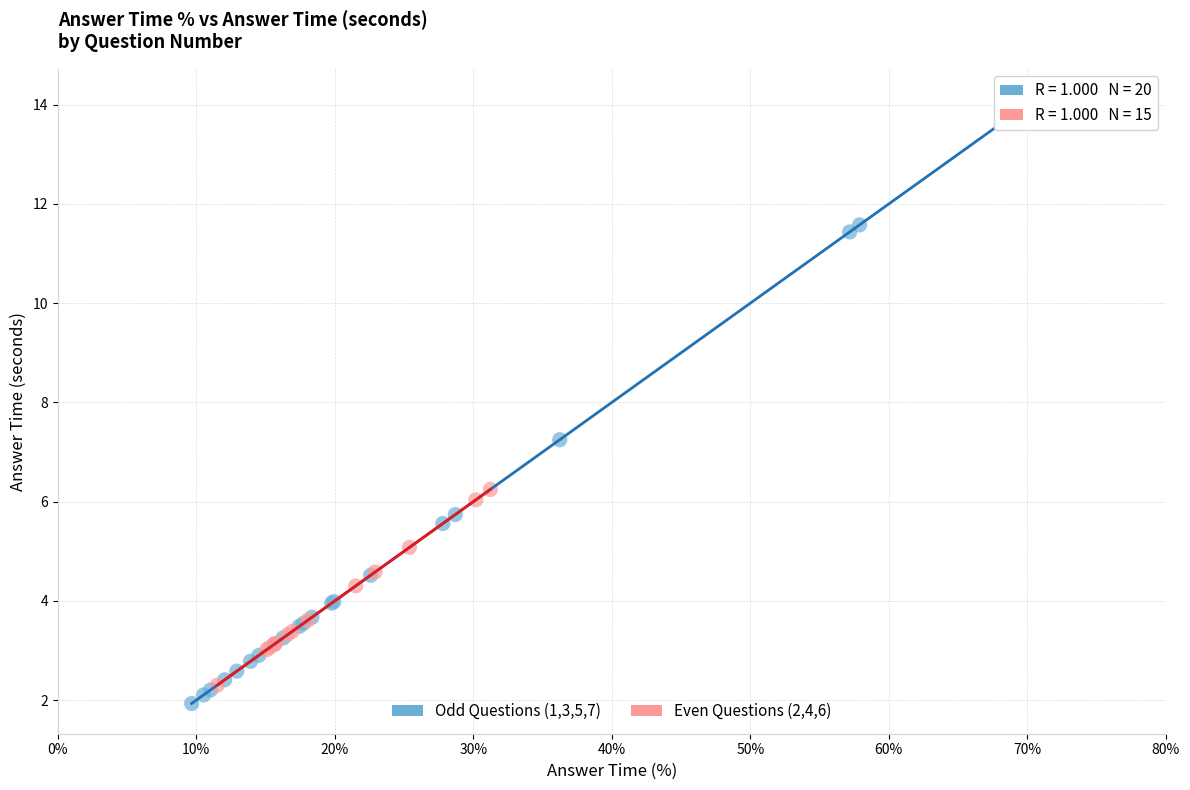

Which series has the largest Y range (max minus min)?

Odd Questions (1,3,5,7)